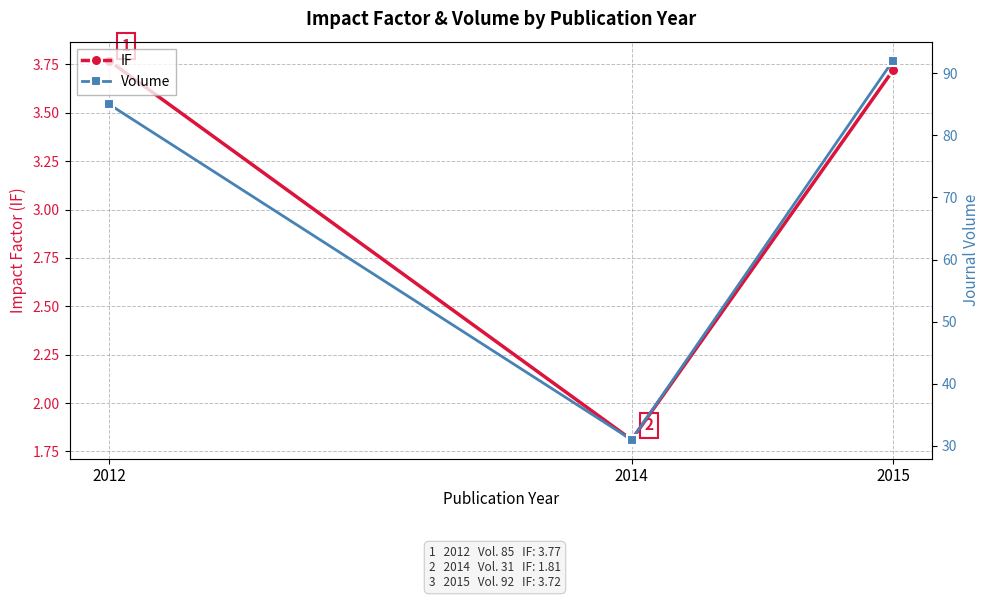

Rank the series by their average value, from lowest to highest.

IF, Volume